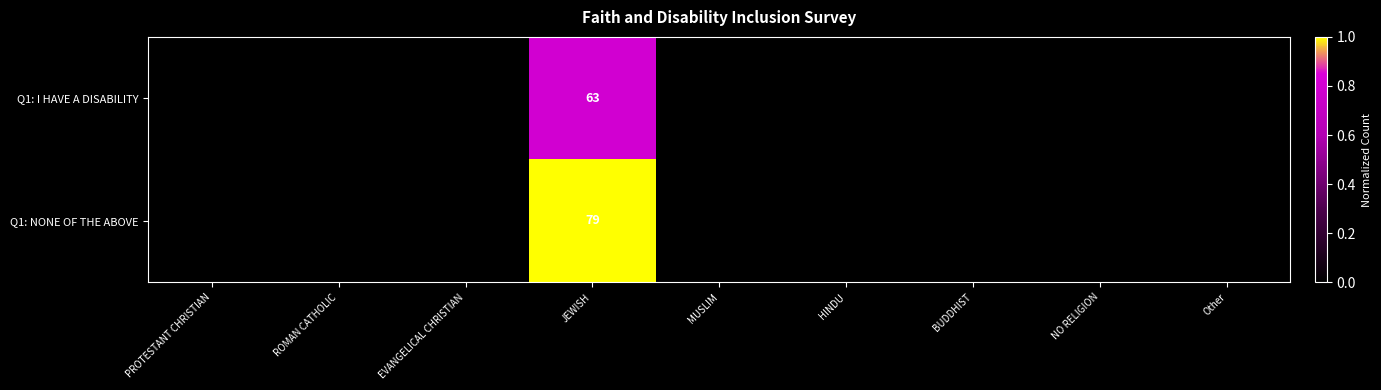

Is it true that Q1: I HAVE A DISABILITY equals 105 at JEWISH?

False